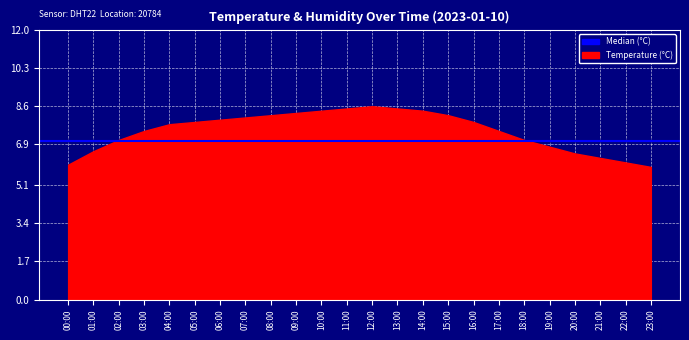

What position from the left is 16:00?

17